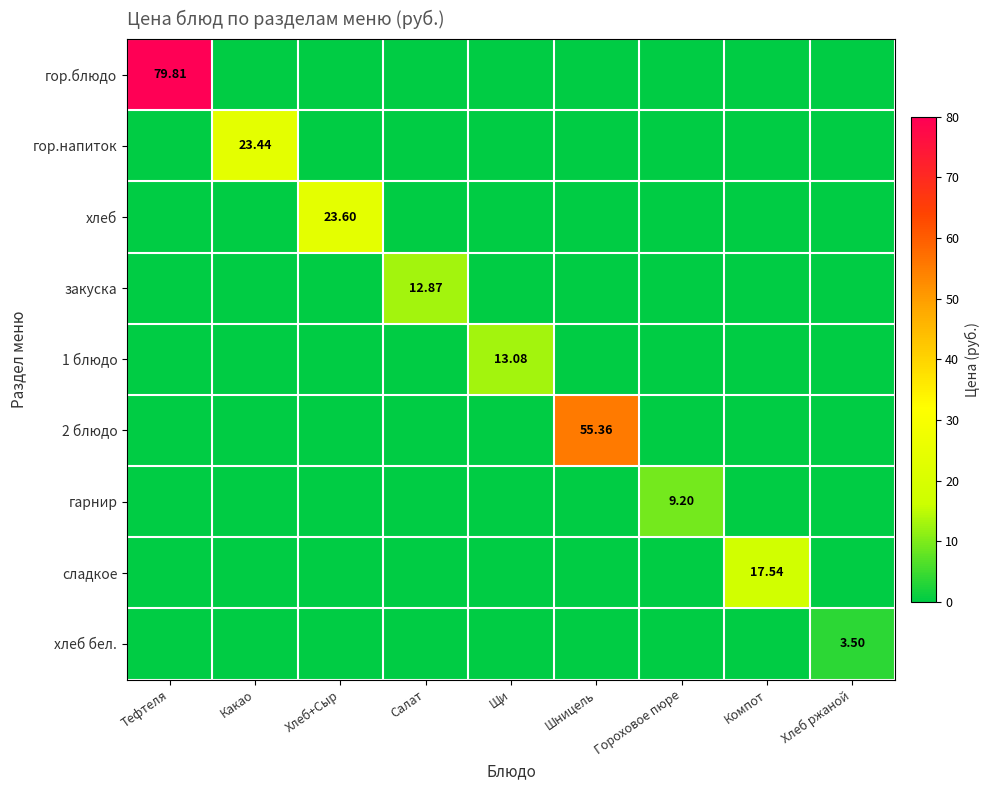

Which series has the largest range (max minus min)?

гор.блюдо